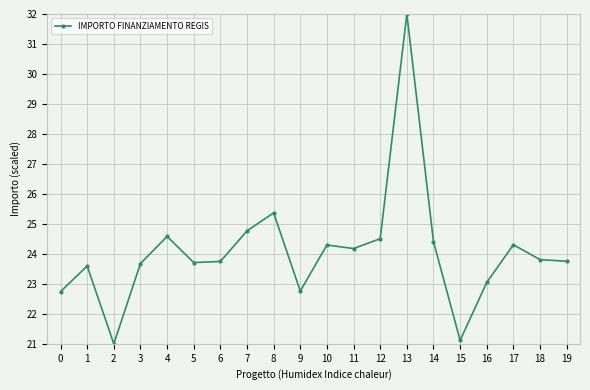

What is the difference between the maximum and second lowest values?

10.9